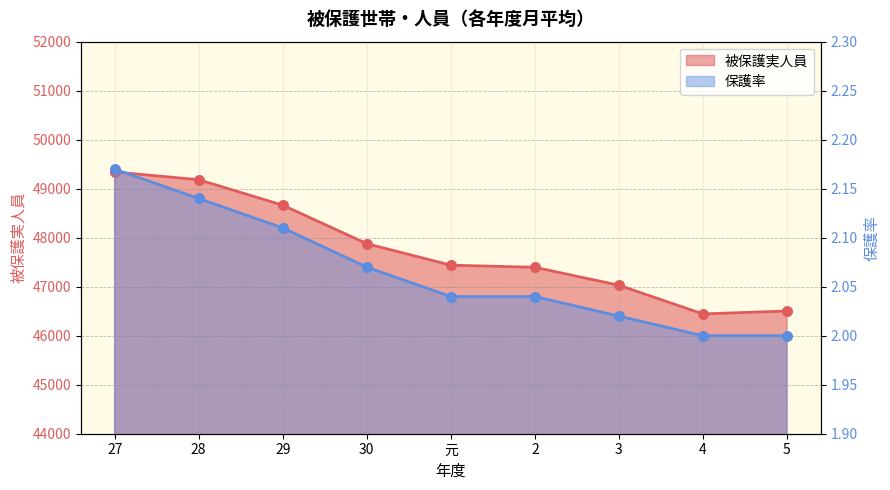

Is the value of 被保護実人員 at 28 greater than the value of 保護率 at 2?

Yes